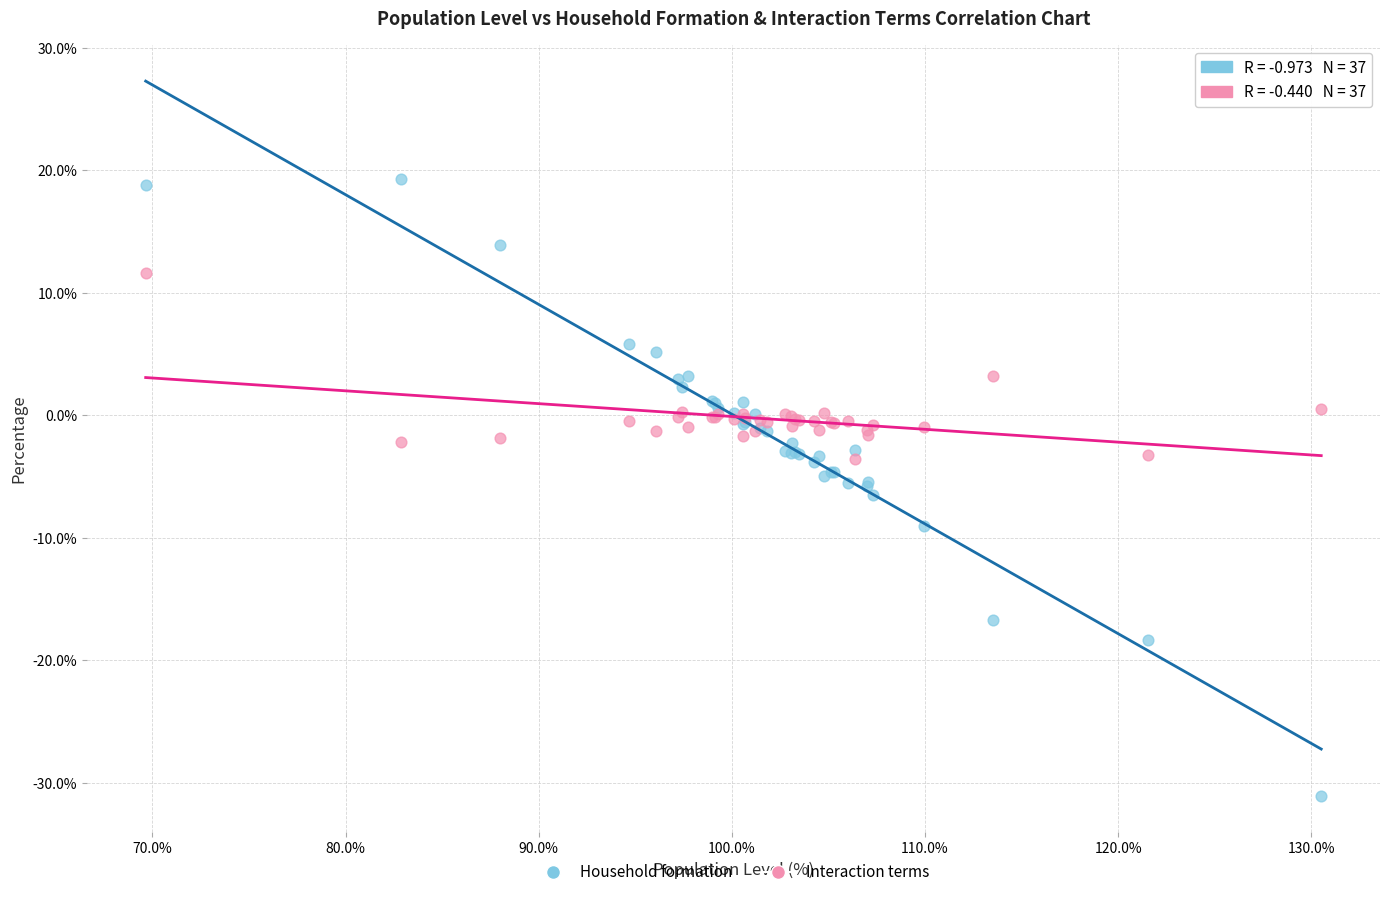

Which series reaches the maximum Y coordinate?

Household formation